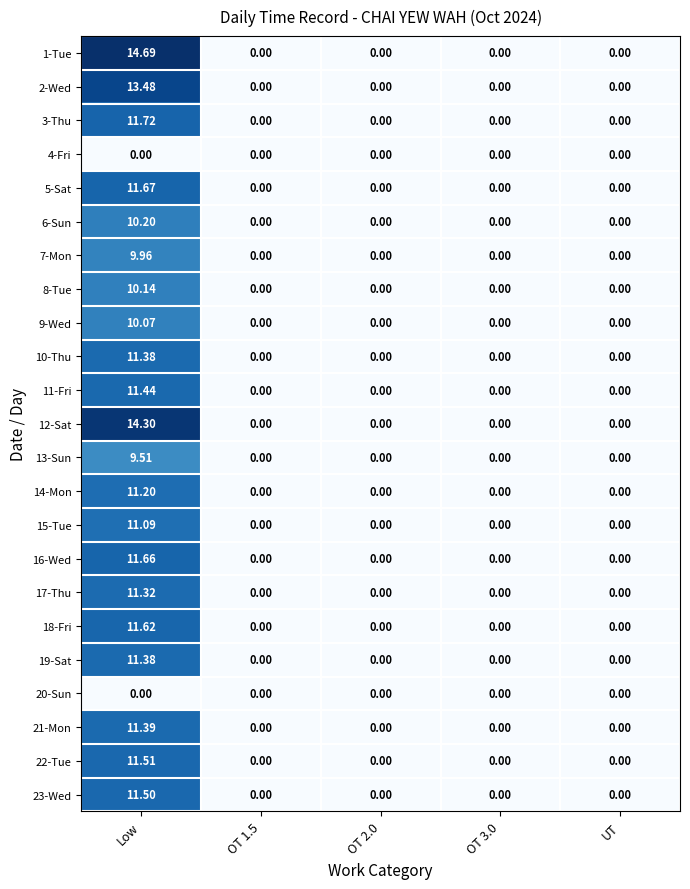

At which category is the sum across all series the highest?

Low